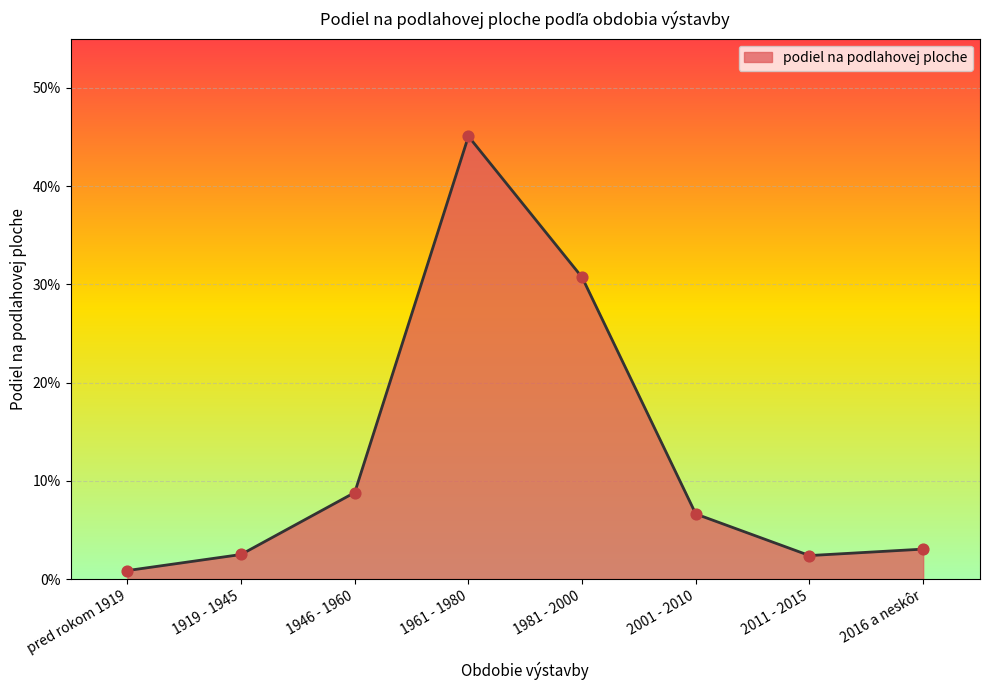

Which has a higher value, 2011 - 2015 or 1961 - 1980?

1961 - 1980